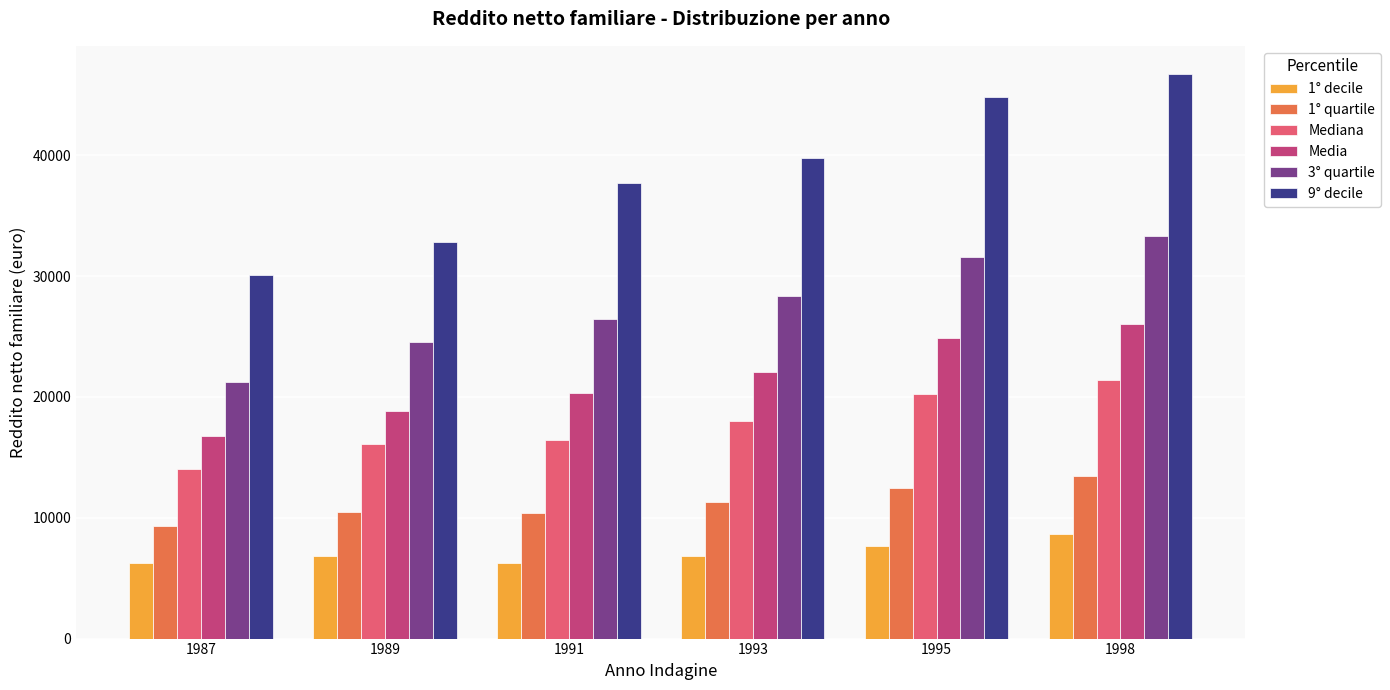

At which category does the chart reach its peak across all series?

1998